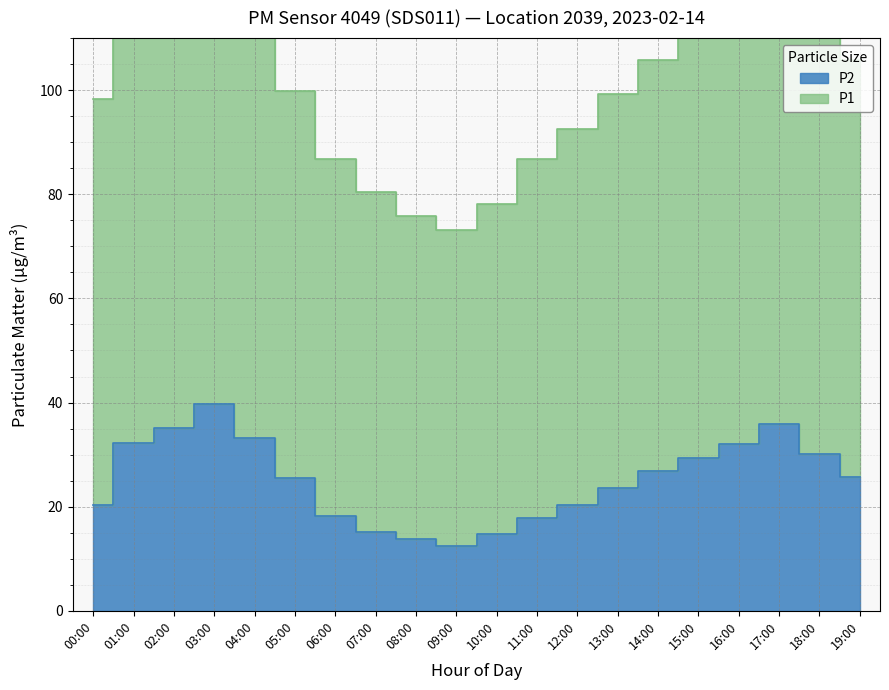

Between 12:00 and 13:00, which is larger?

13:00